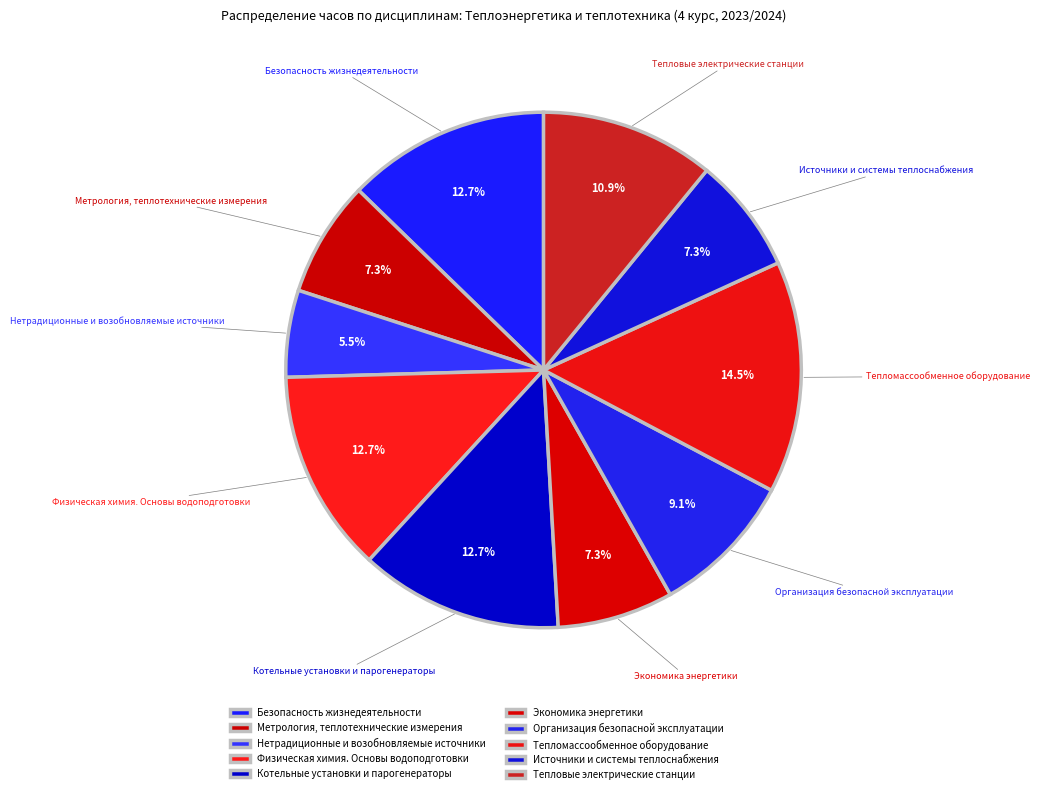

Does any single category account for the majority?

No